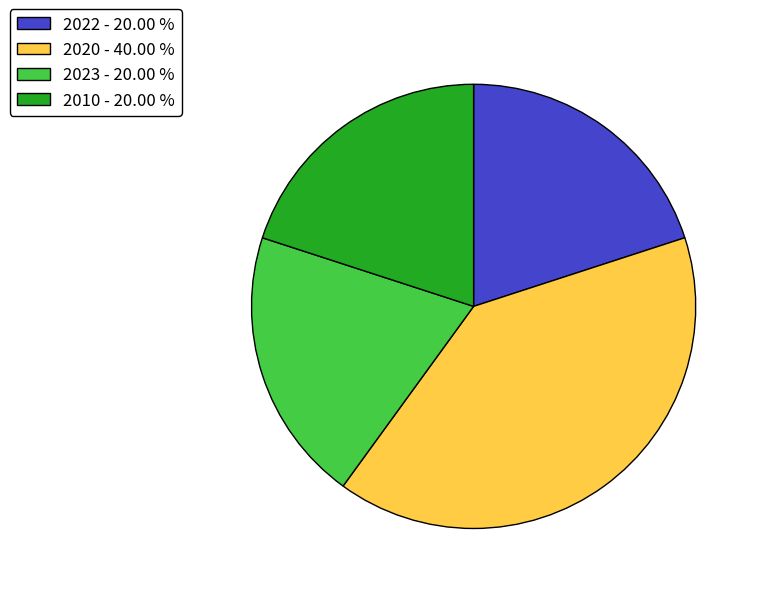

What is the ratio of the value at 2023 - 20.00 % to the value at 2022 - 20.00 %?

1.0